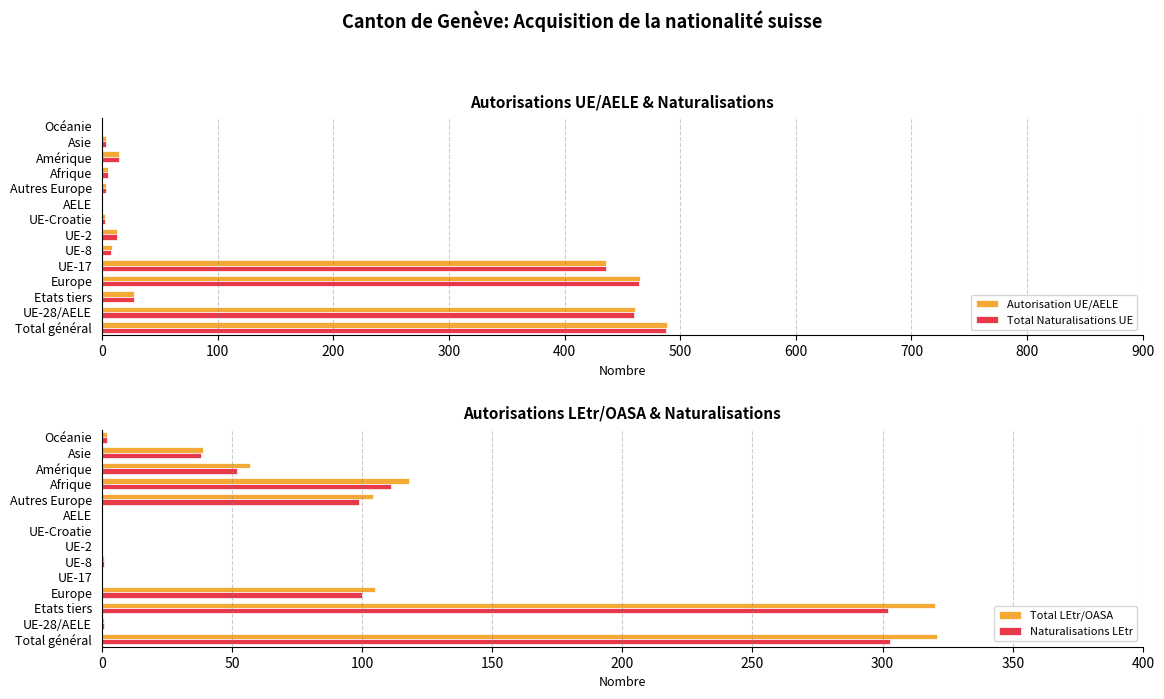

What value does the Autorisation UE/AELE series have at Europe?

465